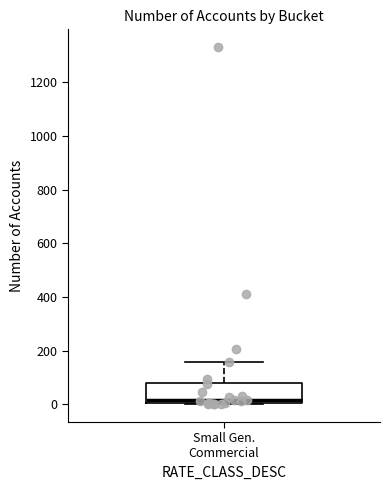

Read this box plot against the y-axis: the position of the median line, the range covered by the box, and the ends of both whiskers. The values are not printed on the chart, so give them approximately, as read against the axis.

median 20, box 0 to 80, whiskers 0 to 160